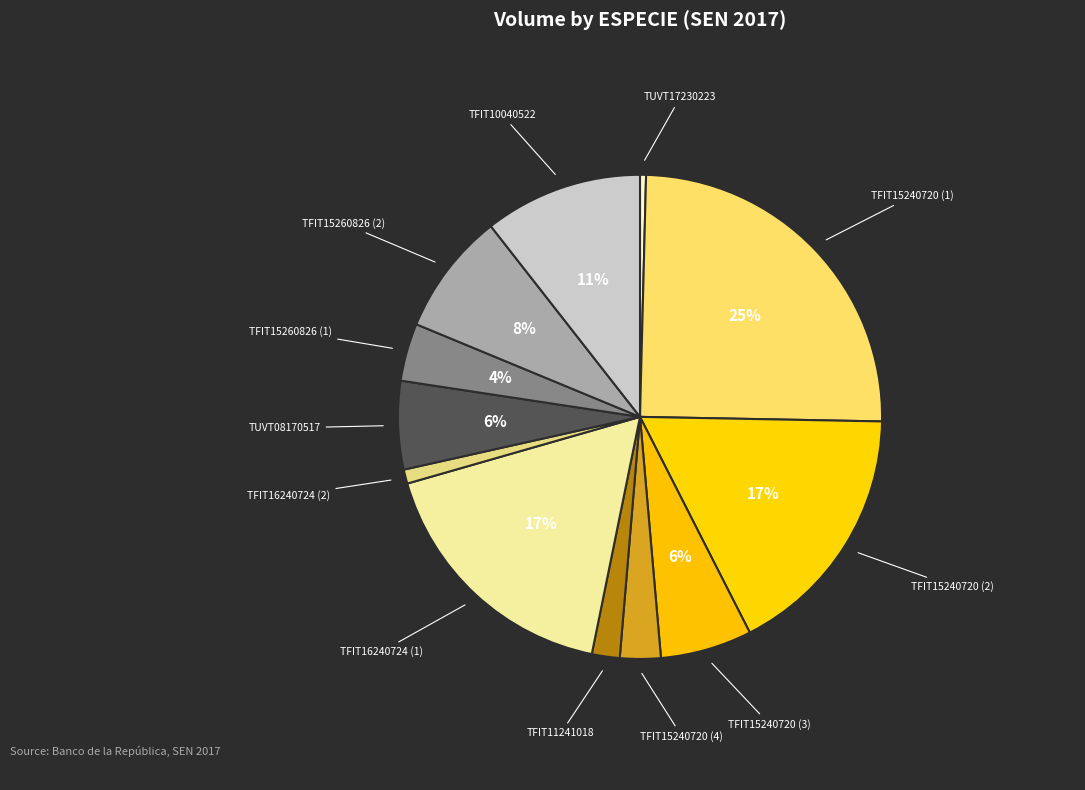

Does any single category account for the majority?

No